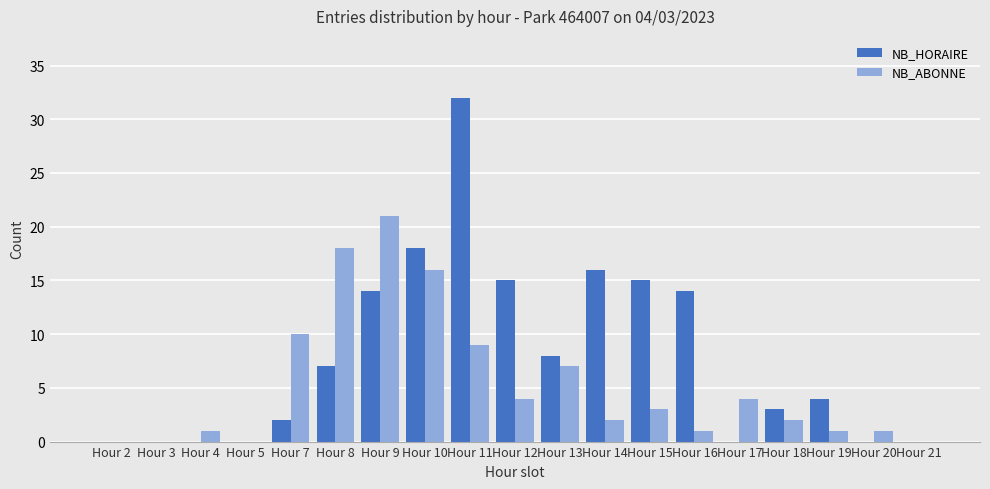

Is the value of NB_ABONNE at Hour 7 greater than the value of NB_HORAIRE at Hour 12?

No